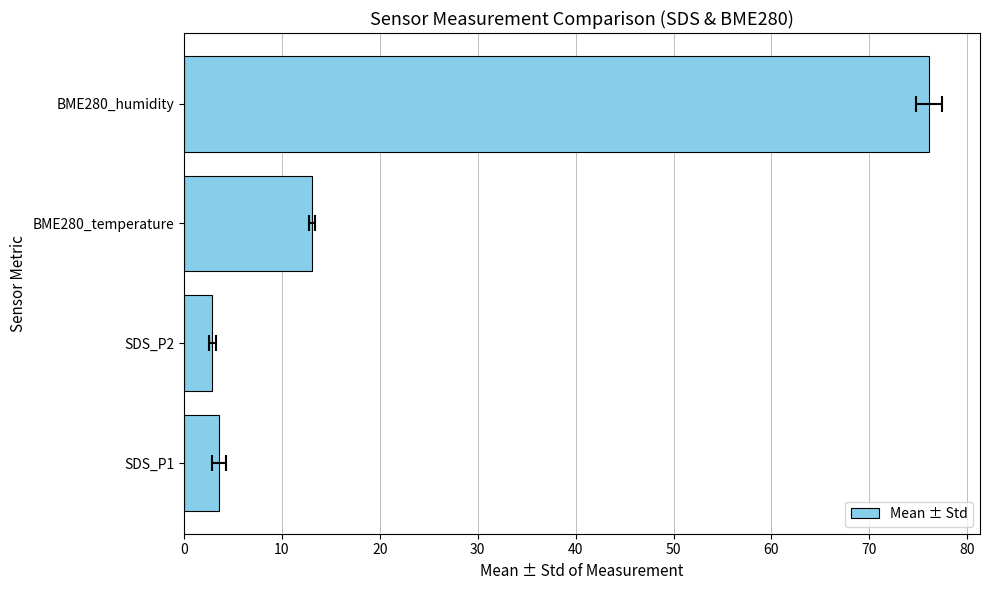

Are the bars horizontal?

Yes